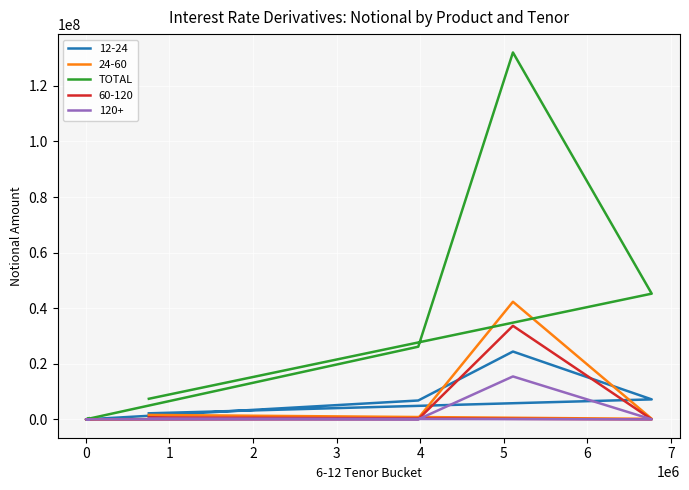

How many lines are shown in the chart?

5